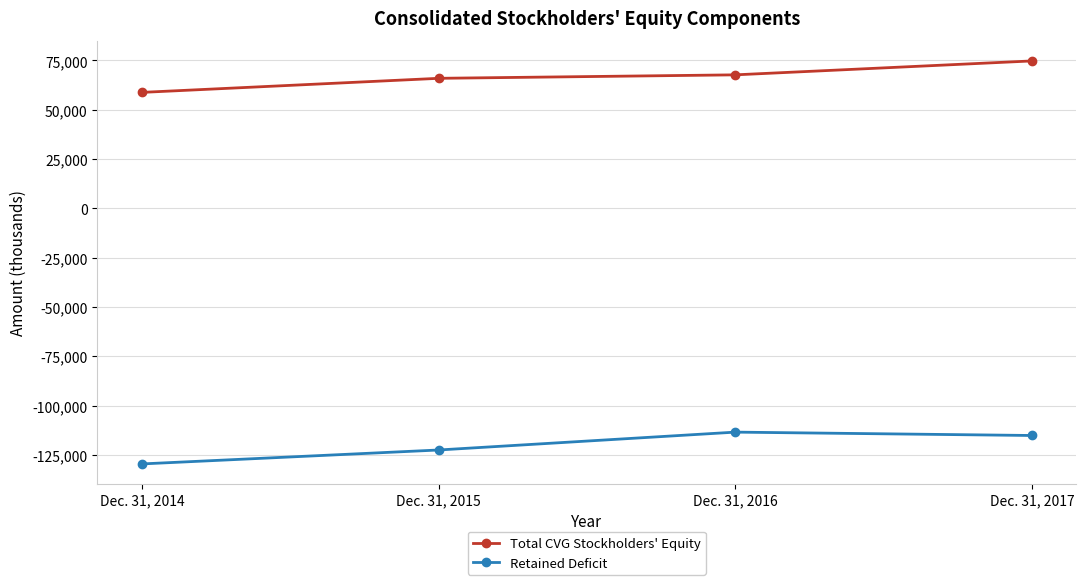

True or false: Total CVG Stockholders' Equity and Retained Deficit cross at least once.

False